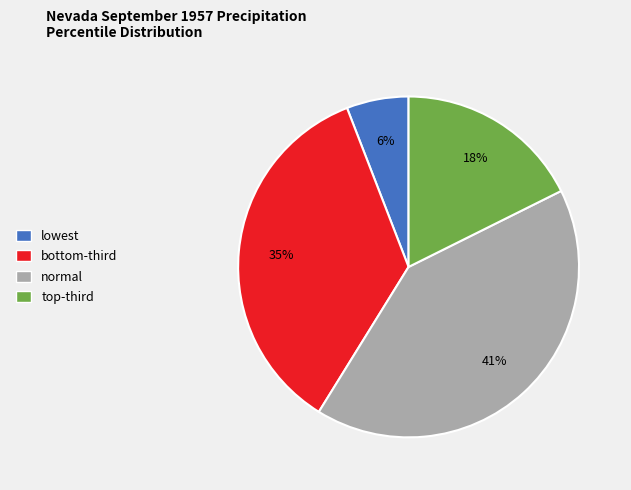

How many slices are in this pie chart?

4